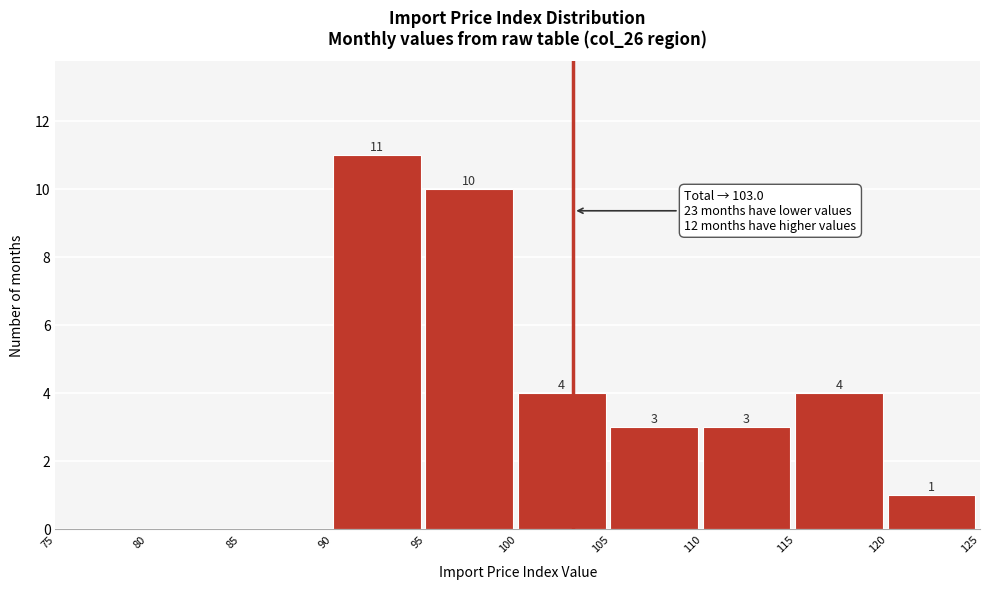

Which range on the x-axis has the tallest bar?

90 to 95